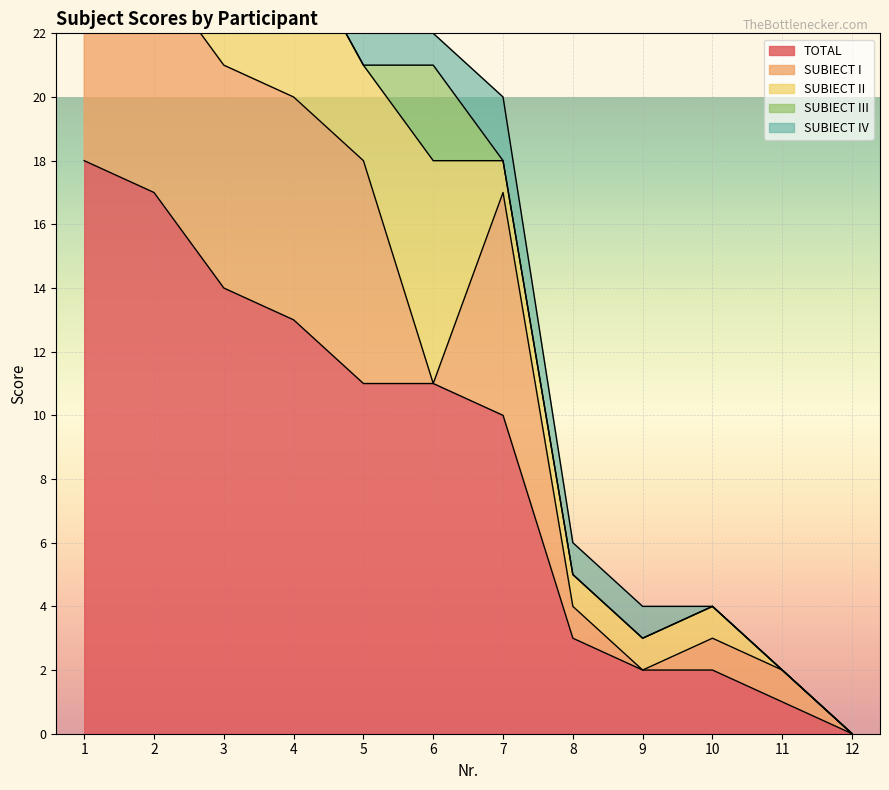

What is the difference between the maximum and minimum values in the TOTAL series?

18